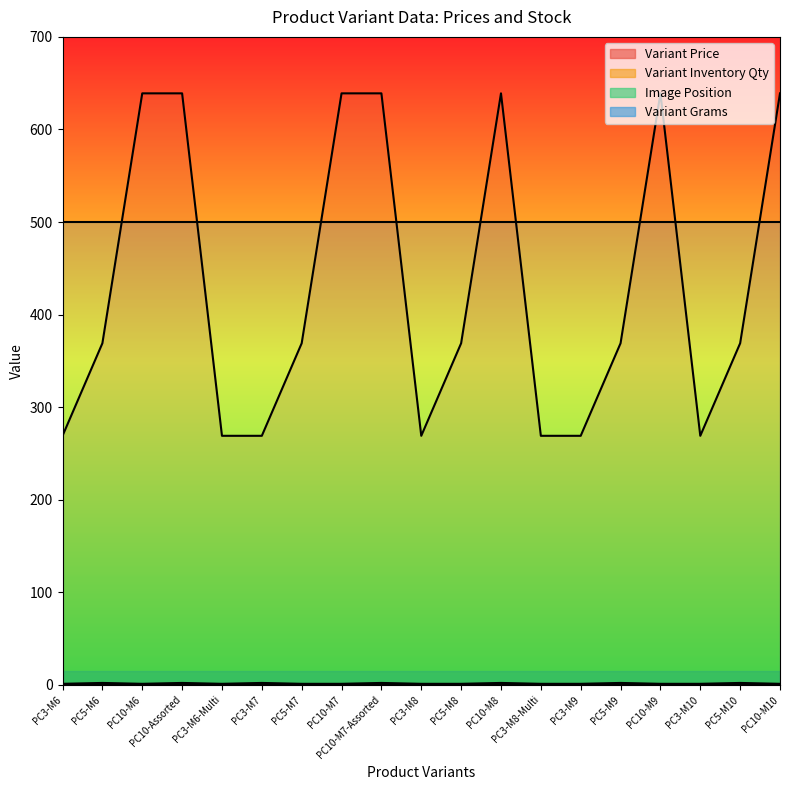

What is the maximum value for Image Position?

2